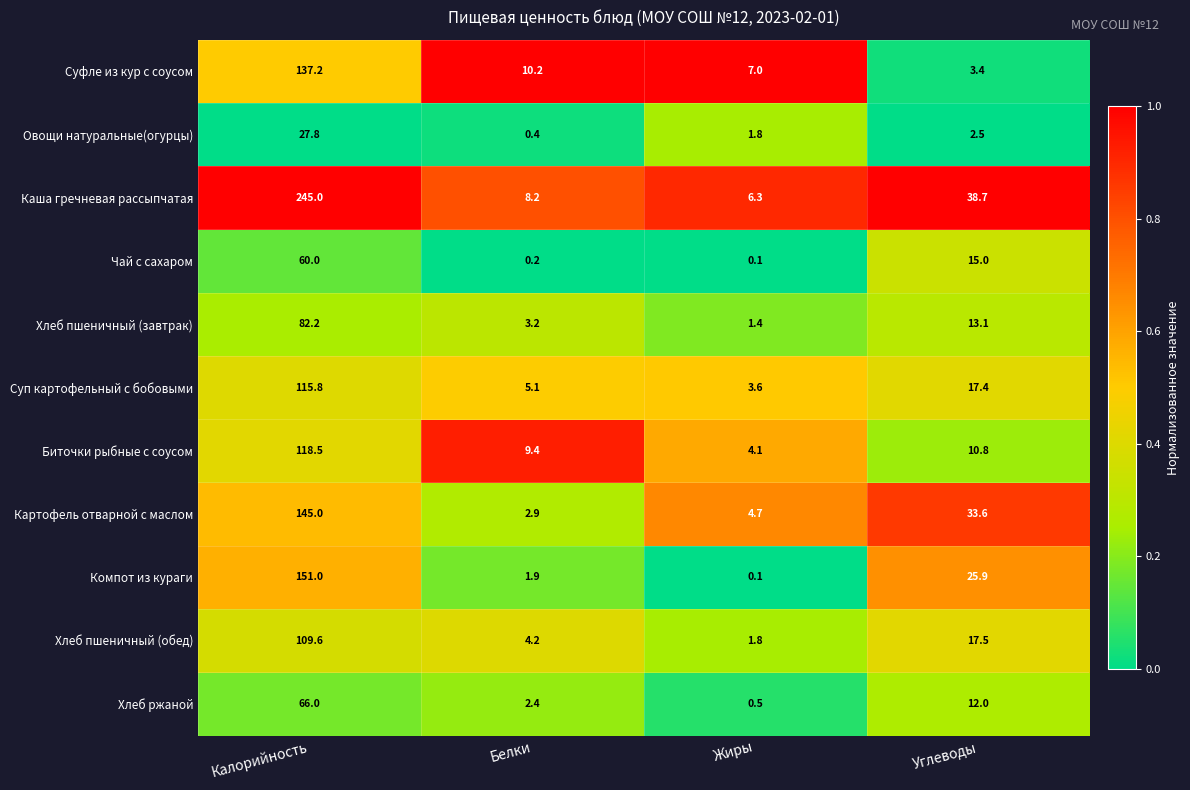

List the labels in order of Хлеб пшеничный (обед) value, largest first.

Калорийность, Углеводы, Белки, Жиры